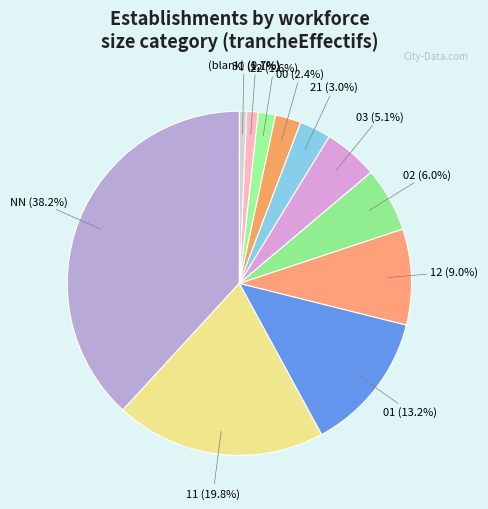

Does any single category account for the majority?

No